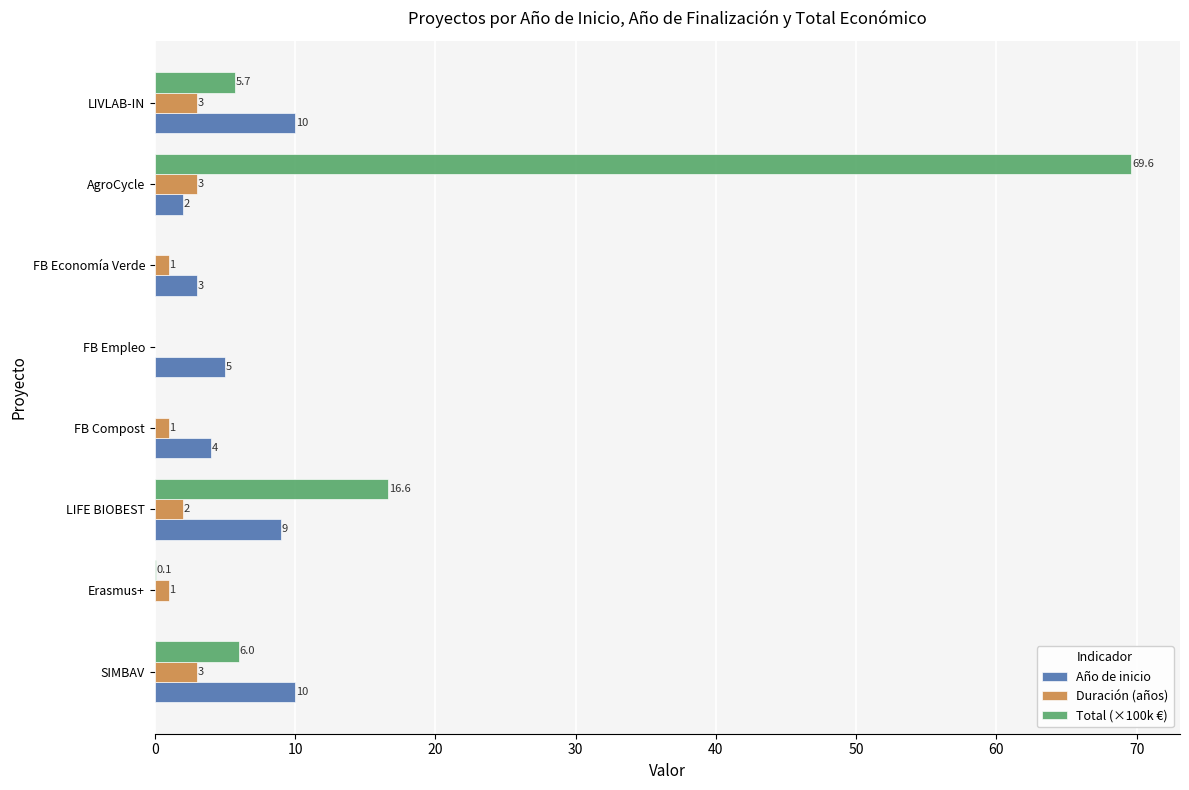

At which label is Año de inicio closest to 5?

FB Empleo